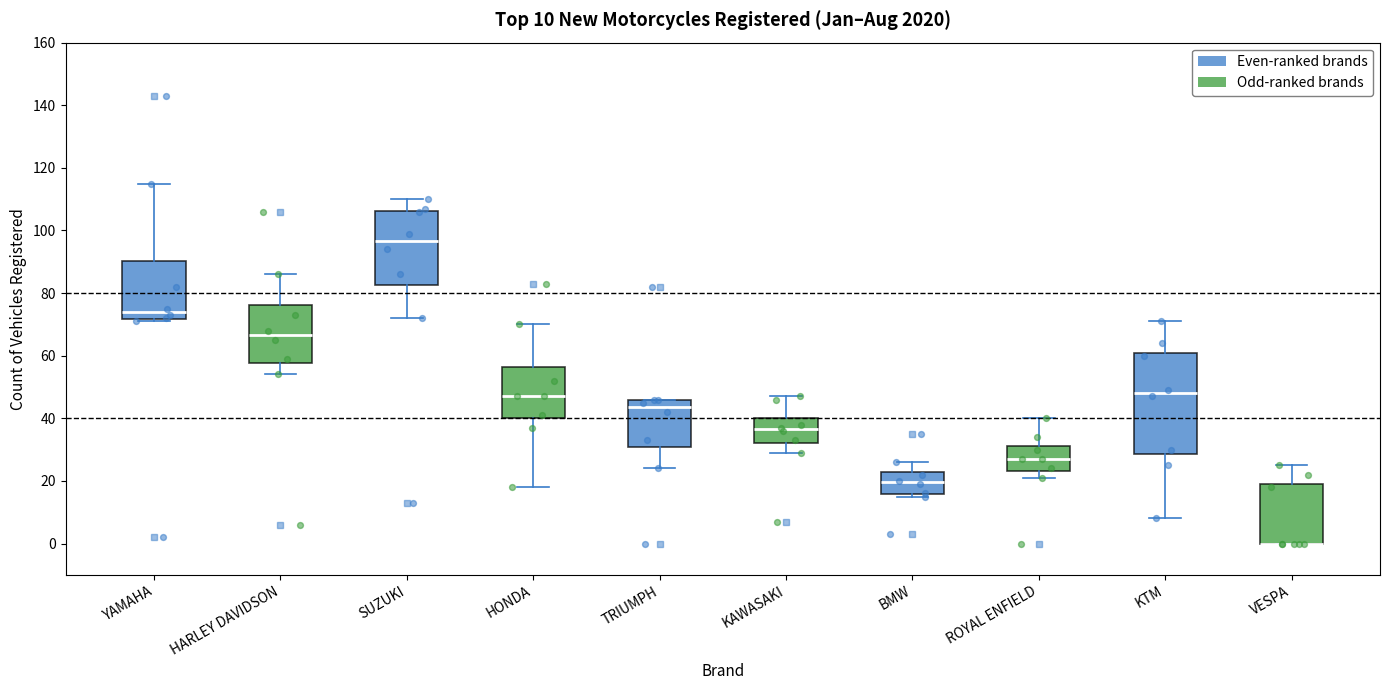

Comparing the boxes themselves (not the whiskers), which one is the tallest?

KTM